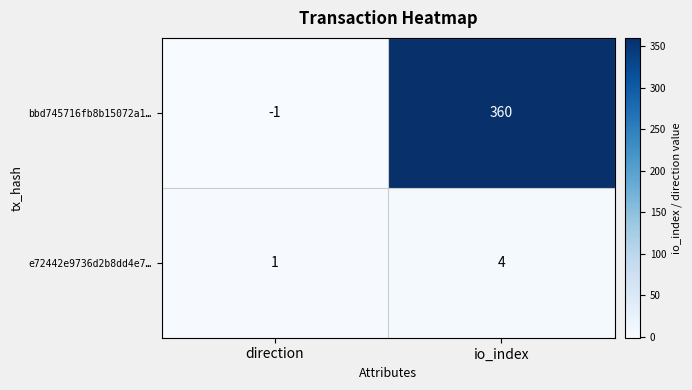

Where is bbd745716fb8b15072a1… nearest to the value 179?

direction